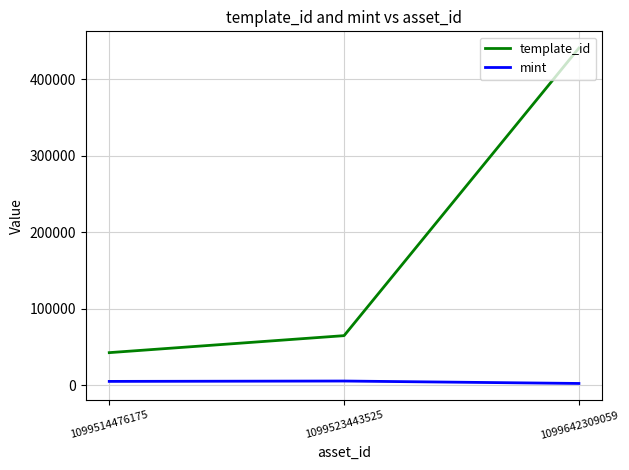

Between 1099514476175 and 1099642309059, which series saw the biggest shift?

template_id